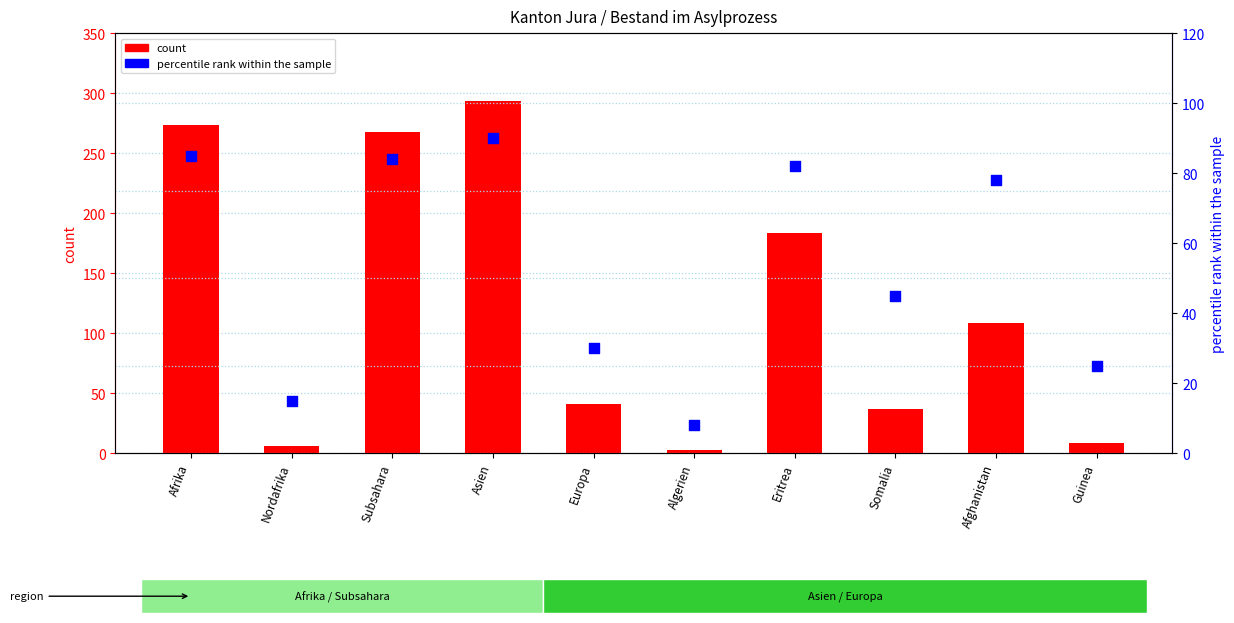

Is the value of count at Subsahara greater than the value of percentile rank within the sample at Subsahara?

Yes